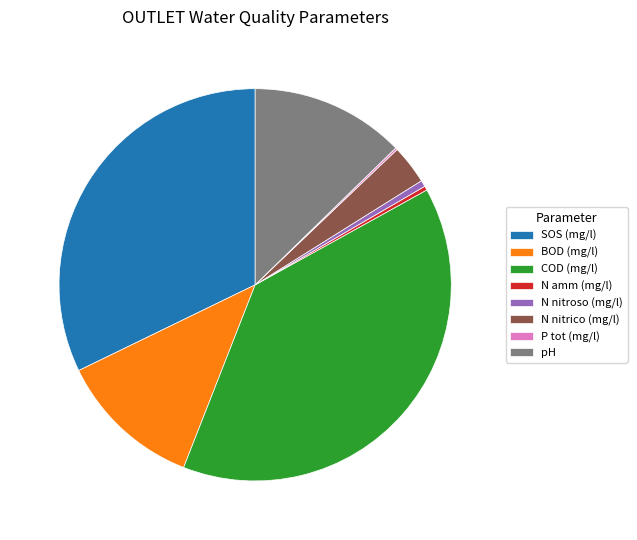

Which category has the biggest portion of the pie?

COD (mg/l)